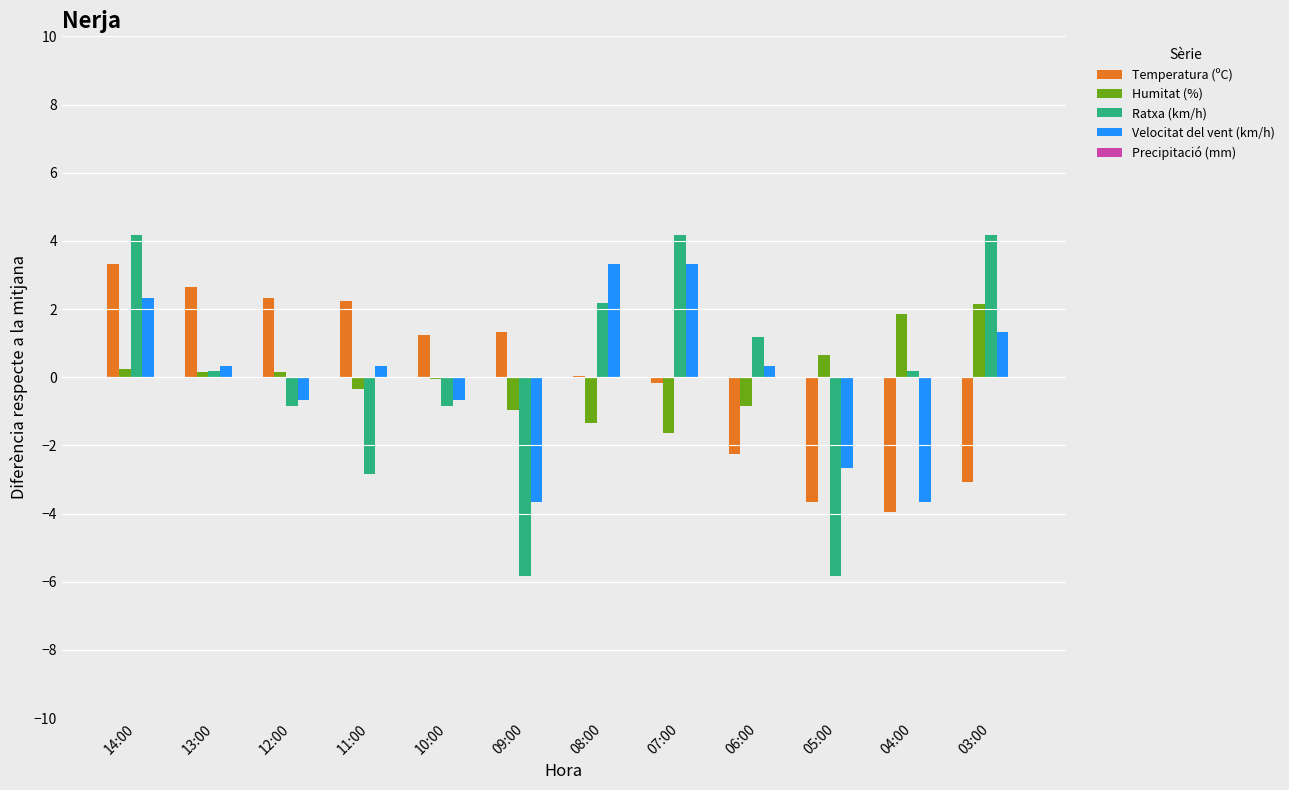

What is the spread (max minus min) of values at 04:00?

5.8